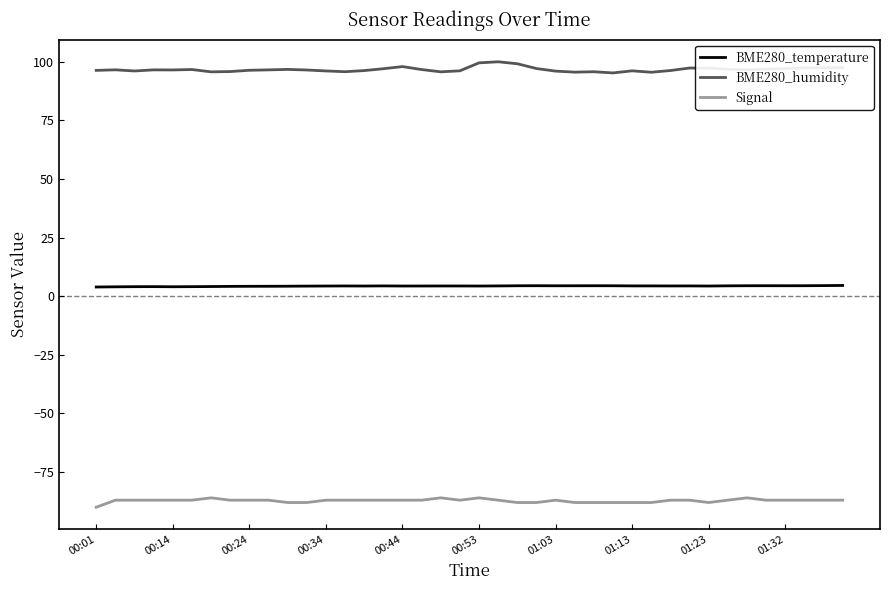

True or false: BME280_humidity and BME280_temperature intersect in this chart.

False